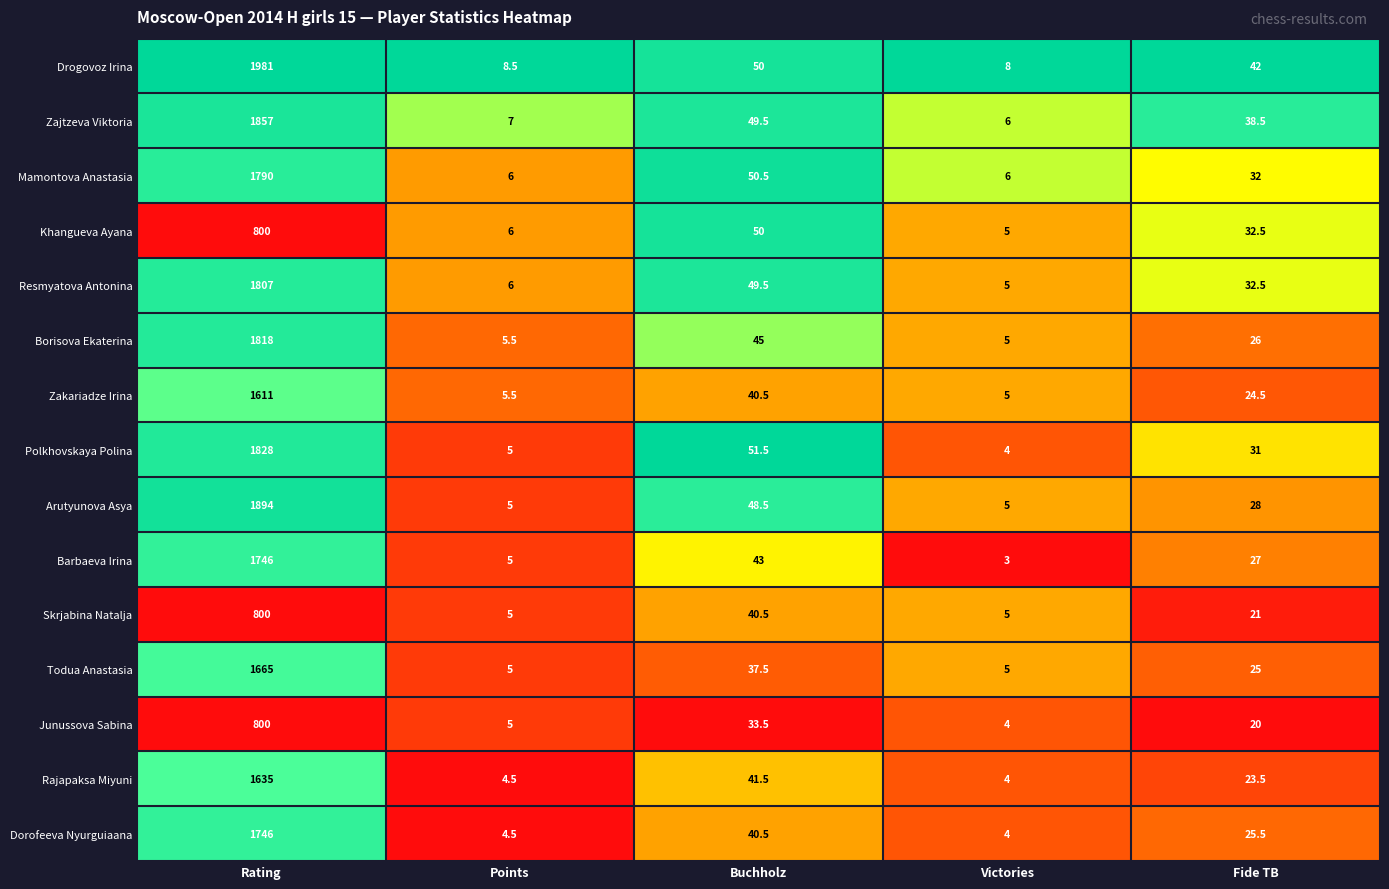

List the labels in order of Dorofeeva Nyurguiaana value, smallest first.

Victories, Points, Fide TB, Buchholz, Rating